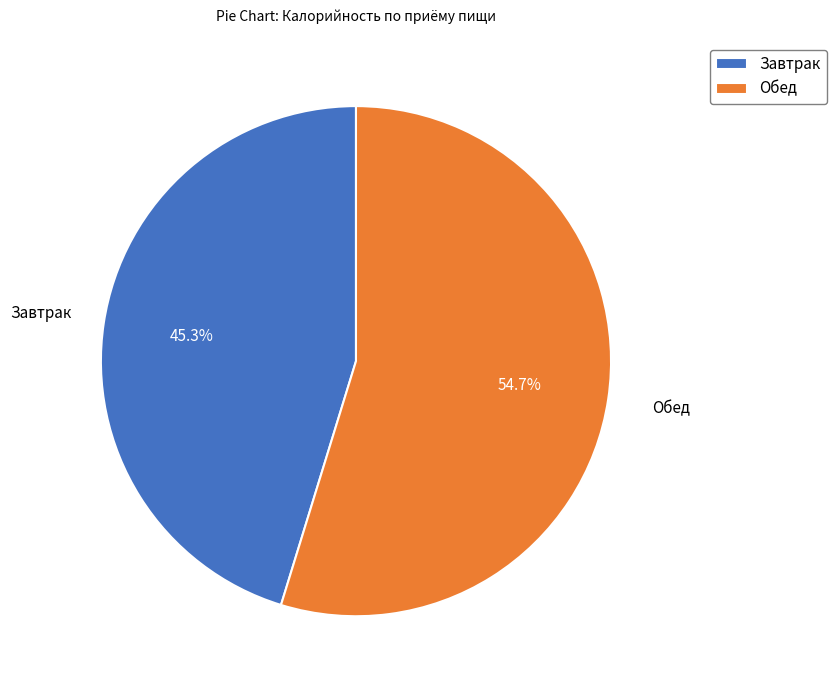

To the nearest percent, what is the average slice percentage?

50%